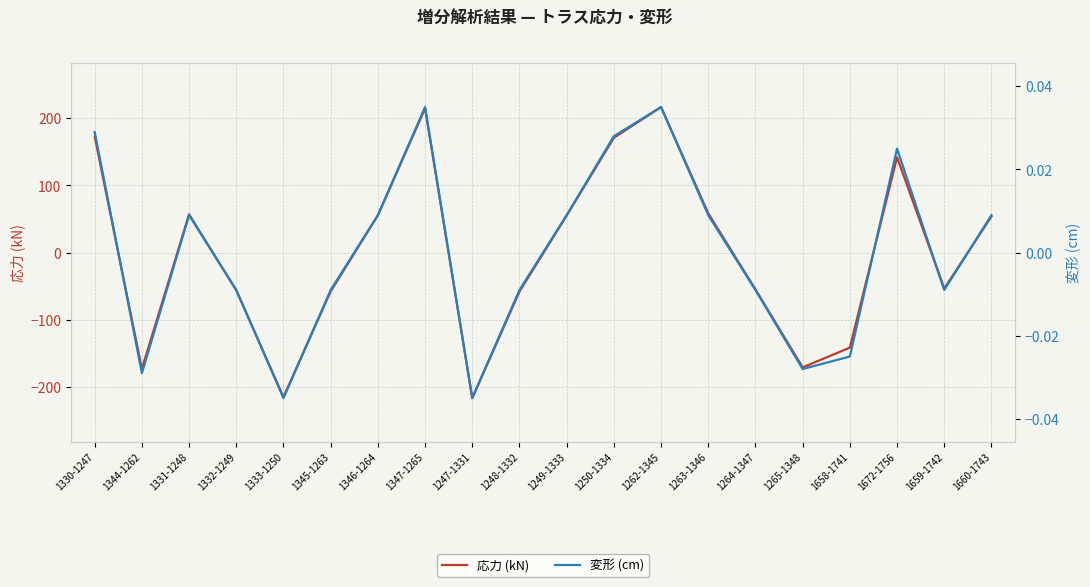

What is the label of the 11th point from the right?

1248-1332